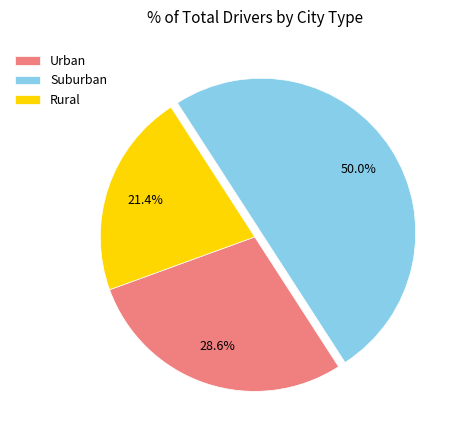

Is Rural the majority of the pie?

No